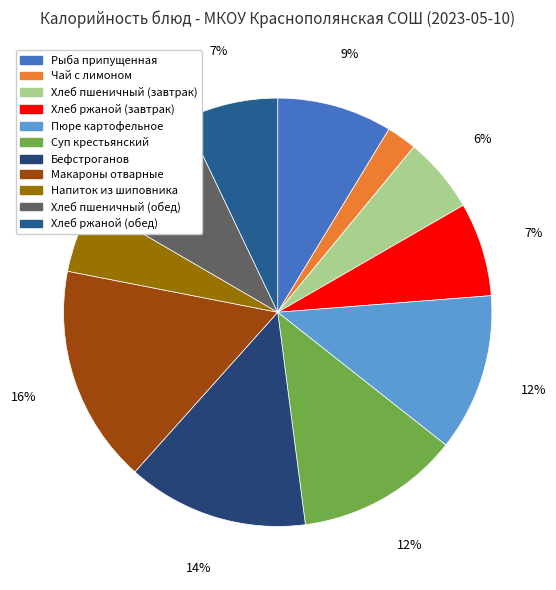

Rank the categories by value from lowest to highest.

Чай с лимоном, Напиток из шиповника, Хлеб пшеничный (завтрак), Хлеб ржаной (завтрак), Хлеб ржаной (обед), Рыба припущенная, Хлеб пшеничный (обед), Пюре картофельное, Суп крестьянский, Бефстроганов, Макароны отварные